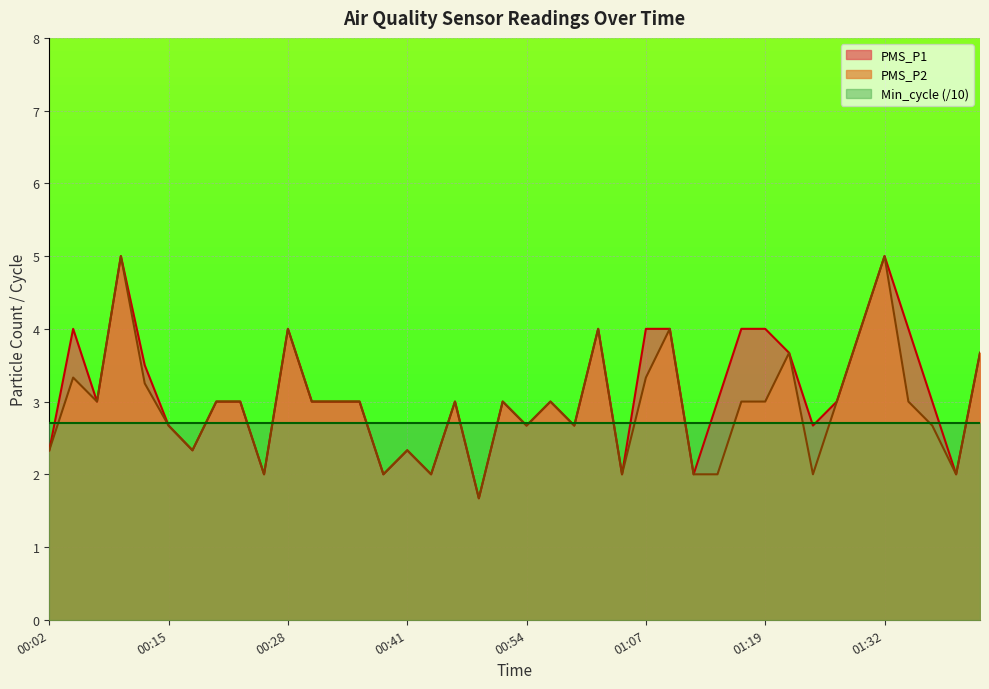

At how many categories does at least one series exceed 4?

2